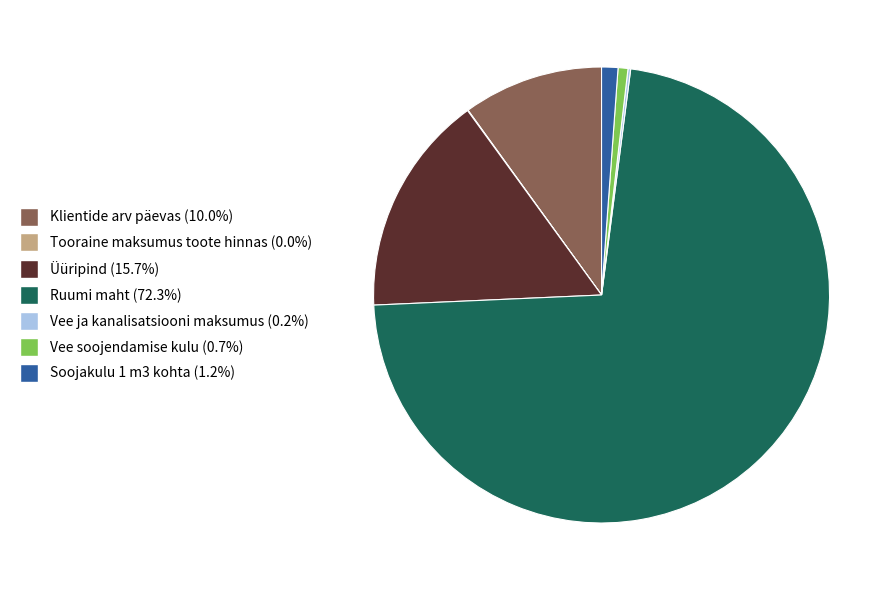

Which slice is the largest?

Ruumi maht